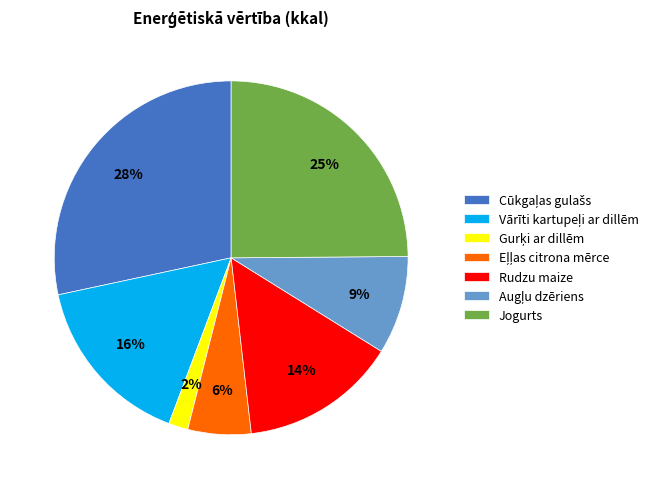

To the nearest percent, what is the average slice percentage?

14%